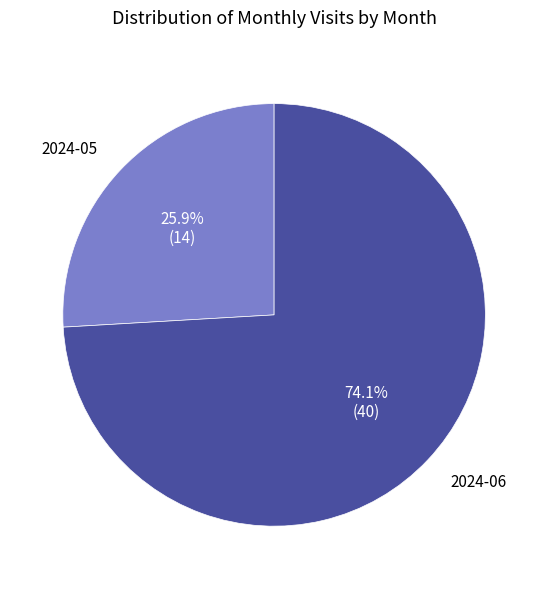

Rank the categories by value from highest to lowest.

2024-06, 2024-05